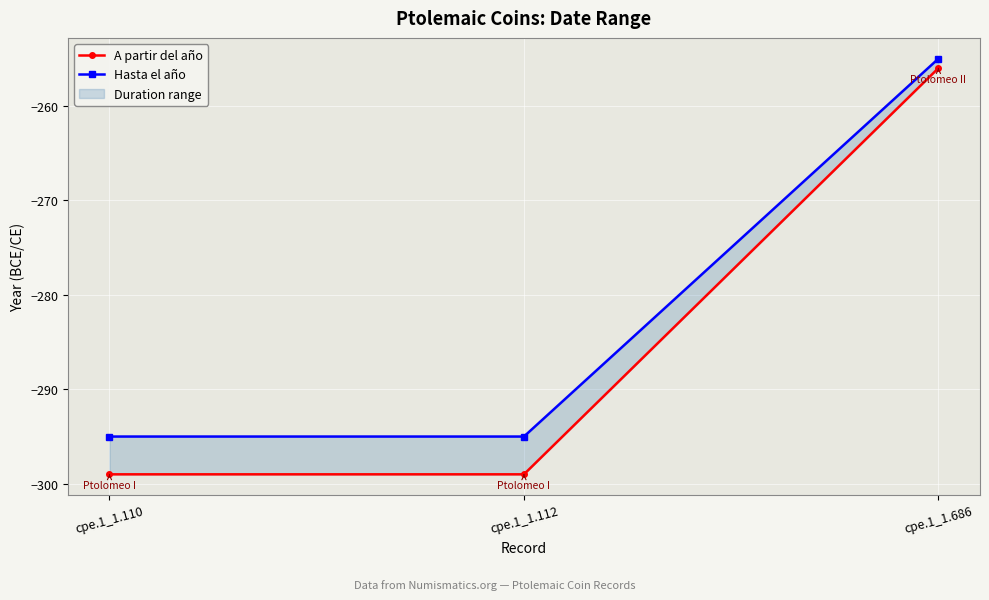

What is the greatest value displayed?

-255